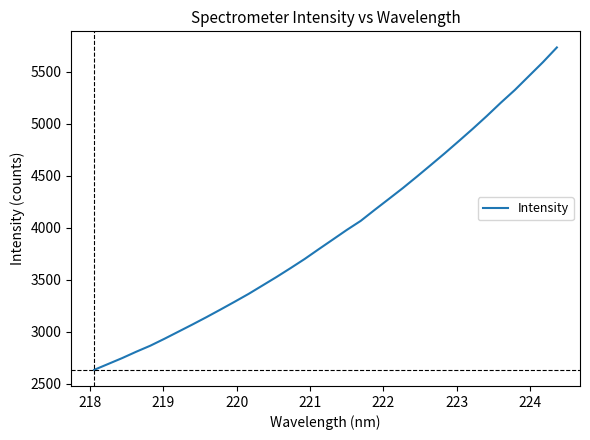

What is the smallest value displayed?

2635.7